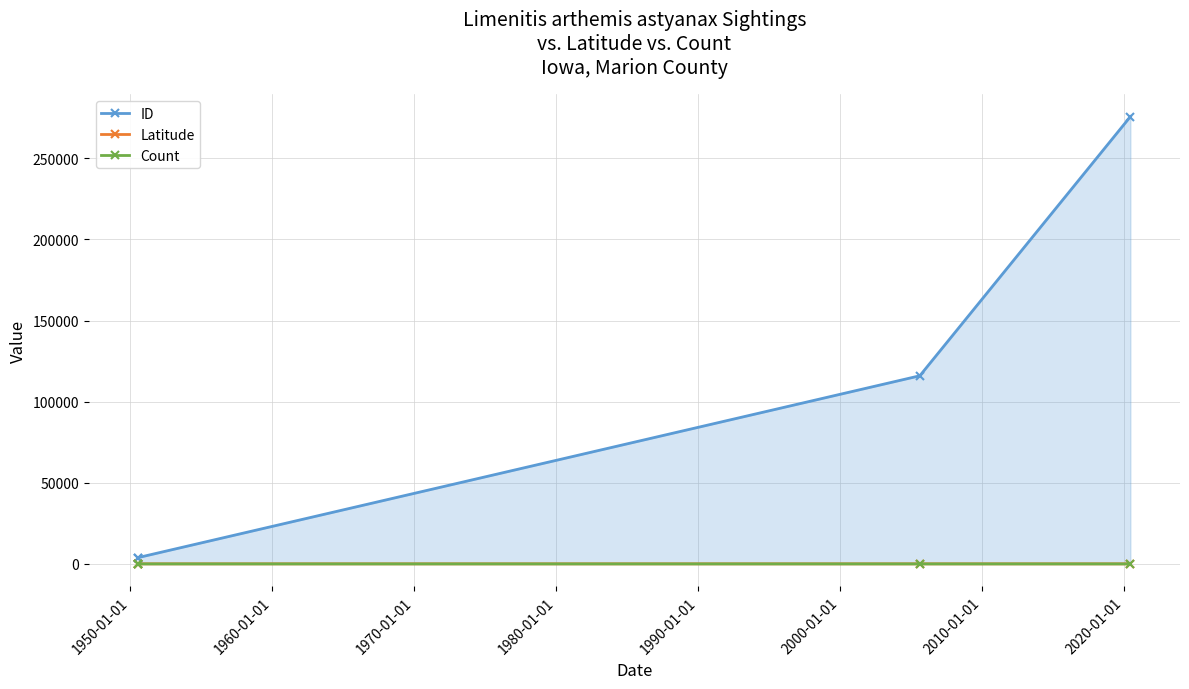

What are all the series names shown in the legend?

ID, Latitude, Count